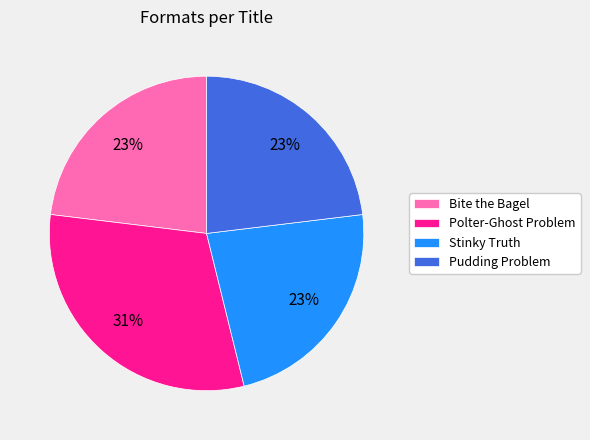

What is the ratio of the value at Bite the Bagel to the value at Pudding Problem?

1.0